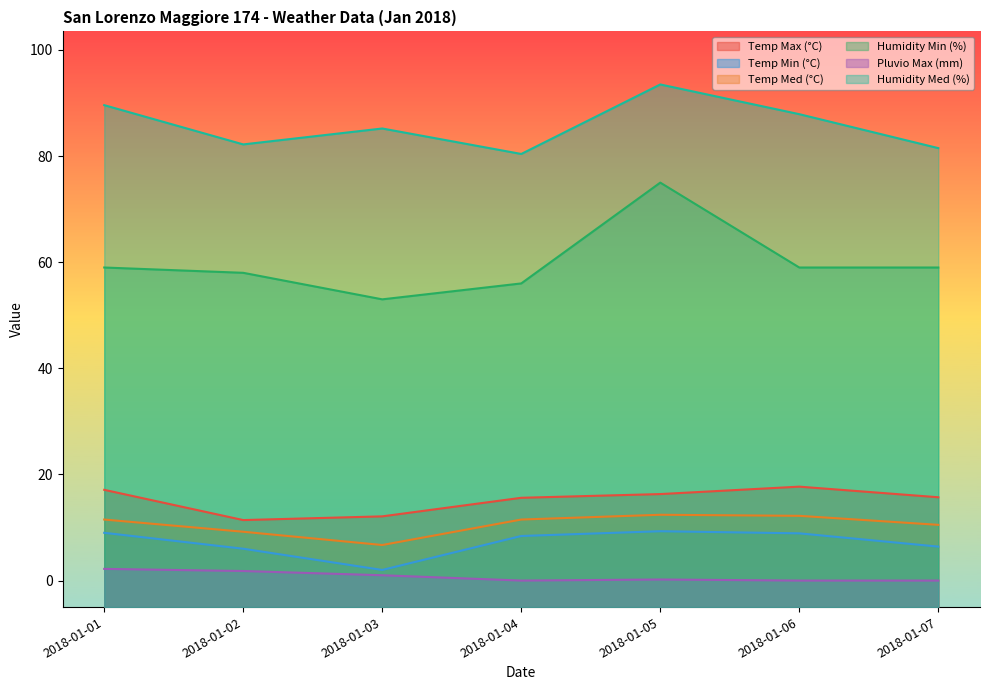

Reading left to right, transcribe all the data shown in this chart.

Temp Max (°C): 17.1	11.4	12.1	15.6	16.3	17.7	15.7
Temp Min (°C): 9.0	6.0	2.0	8.4	9.3	8.9	6.4
Temp Med (°C): 11.5	9.2	6.7	11.5	12.4	12.2	10.5
Humidity Min (%): 59.0	58.0	53.0	56.0	75.0	59.0	59.0
Pluvio Max (mm): 2.2	1.8	1.0	0.0	0.2	0.0	0.0
Humidity Med (%): 89.6	82.2	85.2	80.4	93.5	87.9	81.5